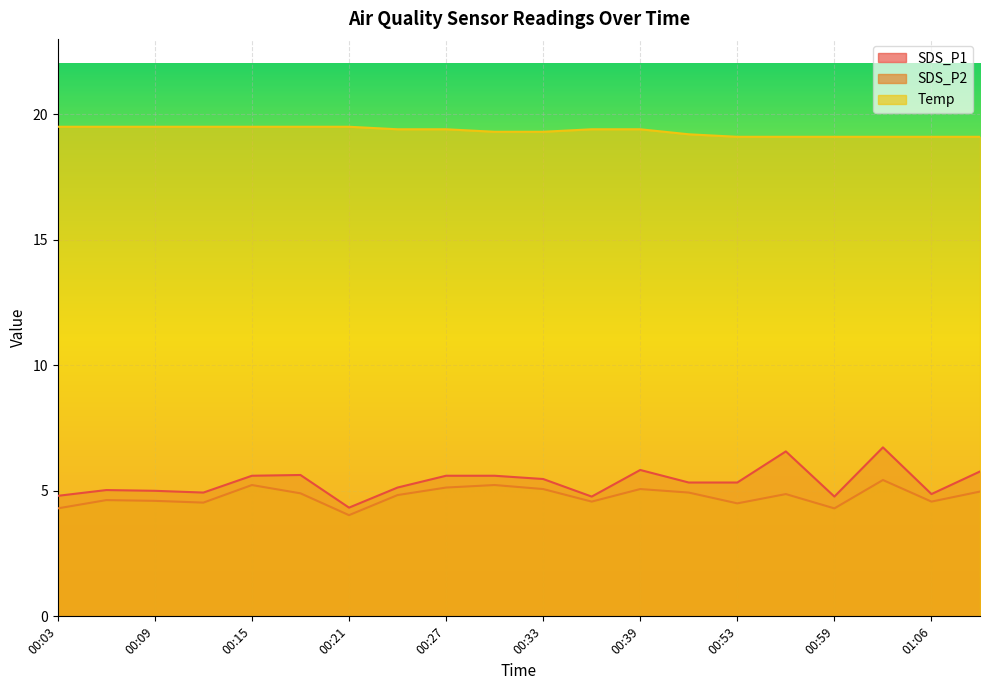

What is the spread (max minus min) of values at 00:12?

15.0